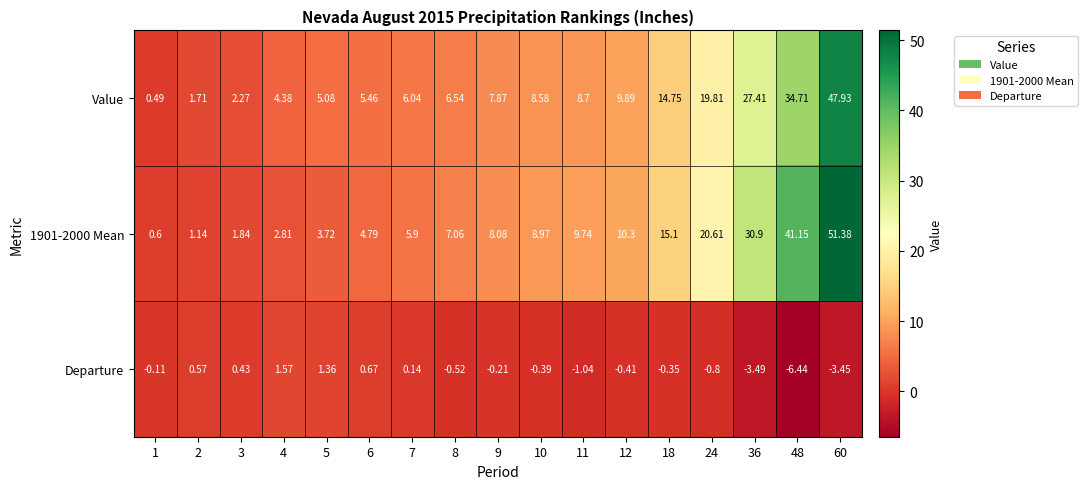

Is the value of Value at 12 greater than the value of 1901-2000 Mean at 10?

Yes